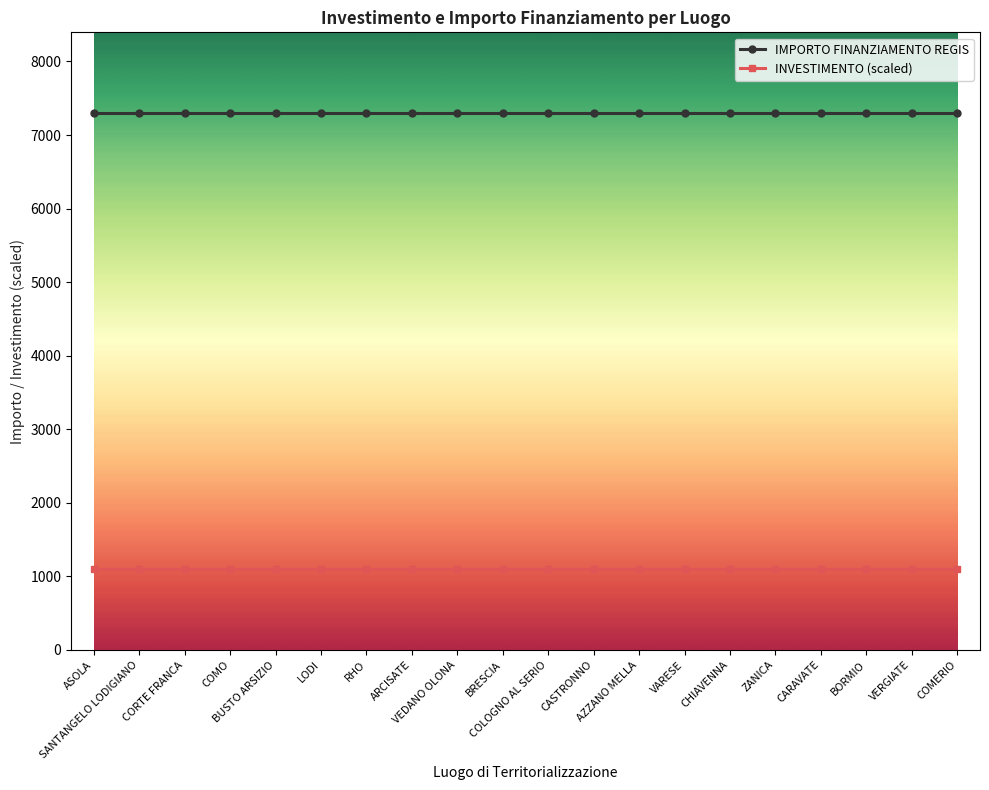

How many lines are shown in the chart?

2